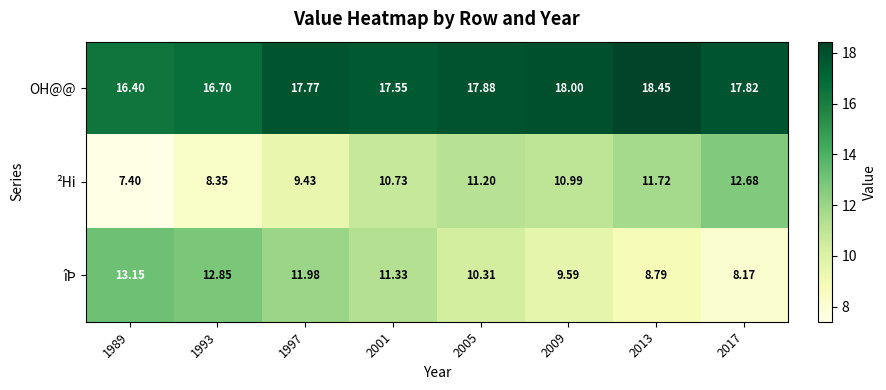

Which series changed the most between 1997 and 2013?

îÞ